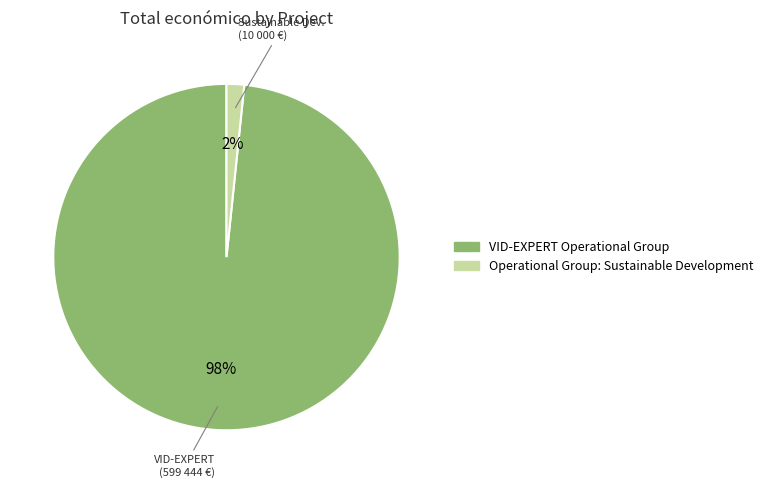

What is the majority slice?

VID-EXPERT Operational Group